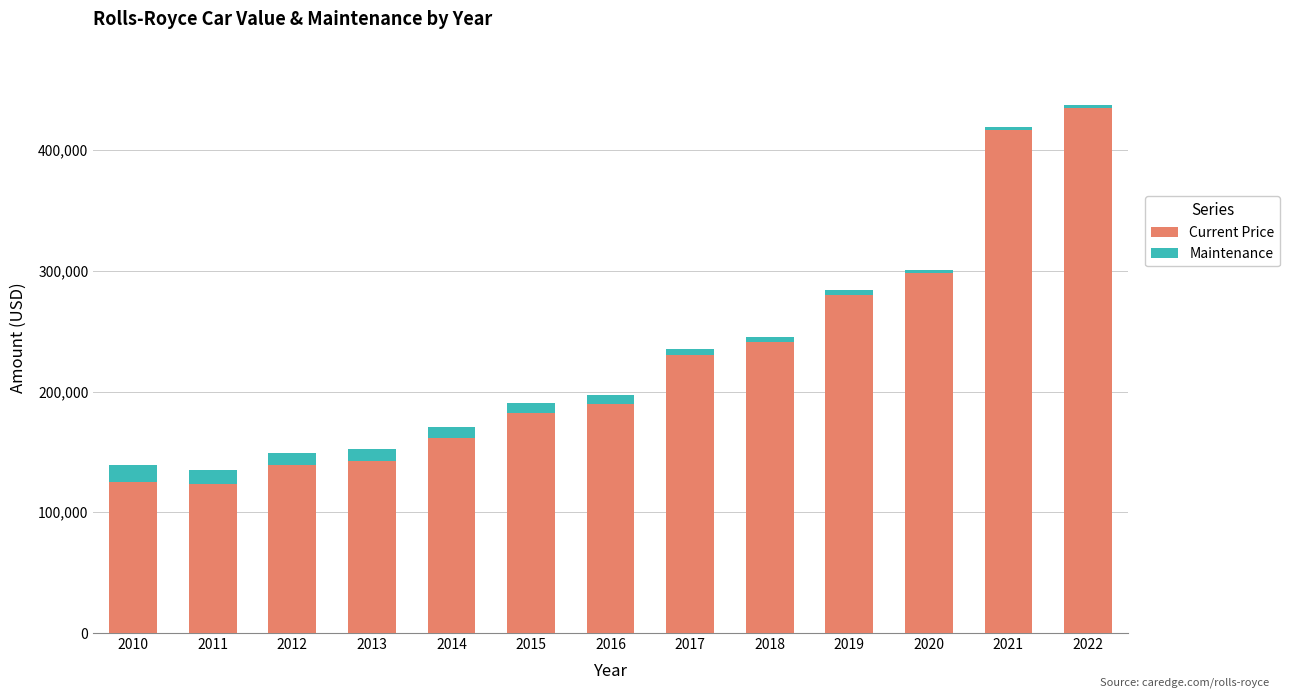

Reading left to right, what are the values for Current Price?

2010=125453	2011=123122	2012=138923	2013=142531	2014=161781	2015=182411	2016=189953	2017=229977	2018=241076	2019=280051	2020=297881	2021=416710	2022=434980